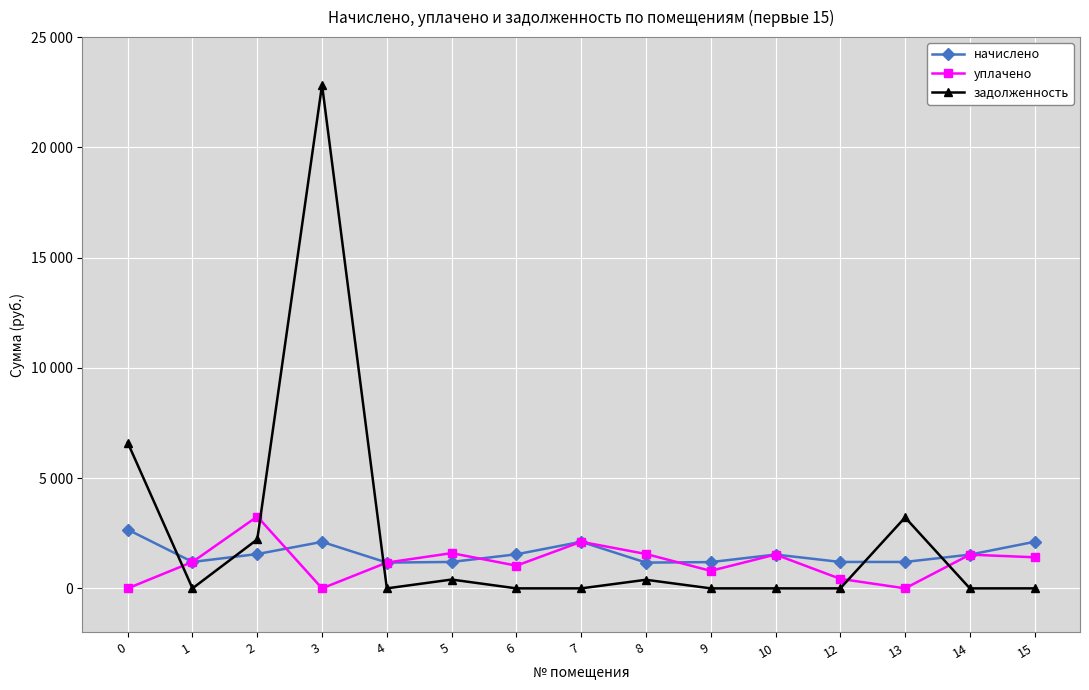

True or false: начислено has a value of 1530.1 at 14.

True